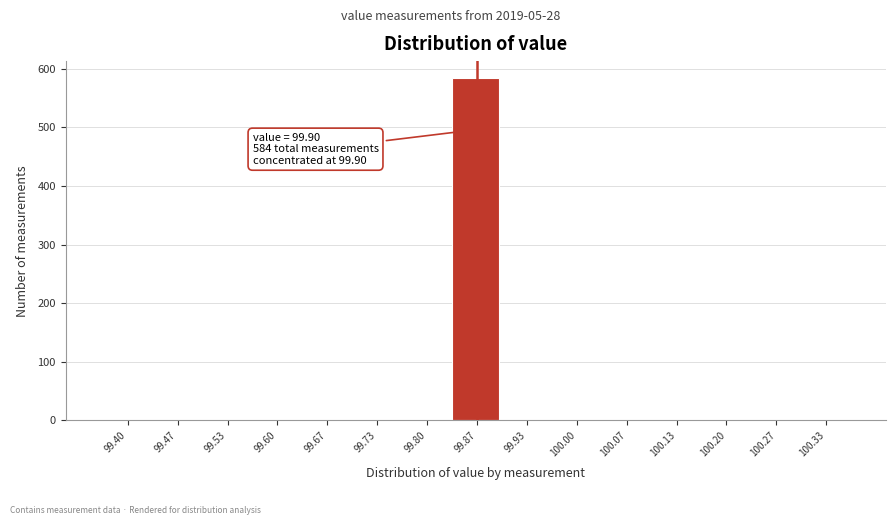

Reading right to left, list all the values displayed in this chart.

100.33=0	100.27=0	100.20=0	100.13=0	100.07=0	100.00=0	99.93=0	99.87=584	99.80=0	99.73=0	99.67=0	99.60=0	99.53=0	99.47=0	99.40=0